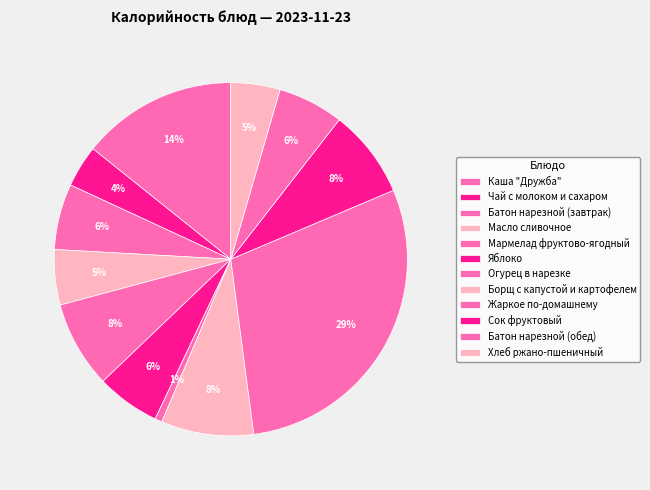

To the nearest percent, what portion does Батон нарезной (завтрак) represent?

6%